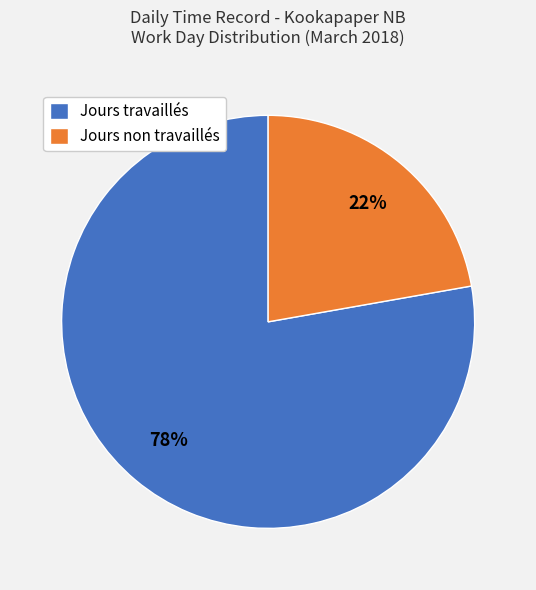

Which has a higher value, Jours non travaillés or Jours travaillés?

Jours travaillés